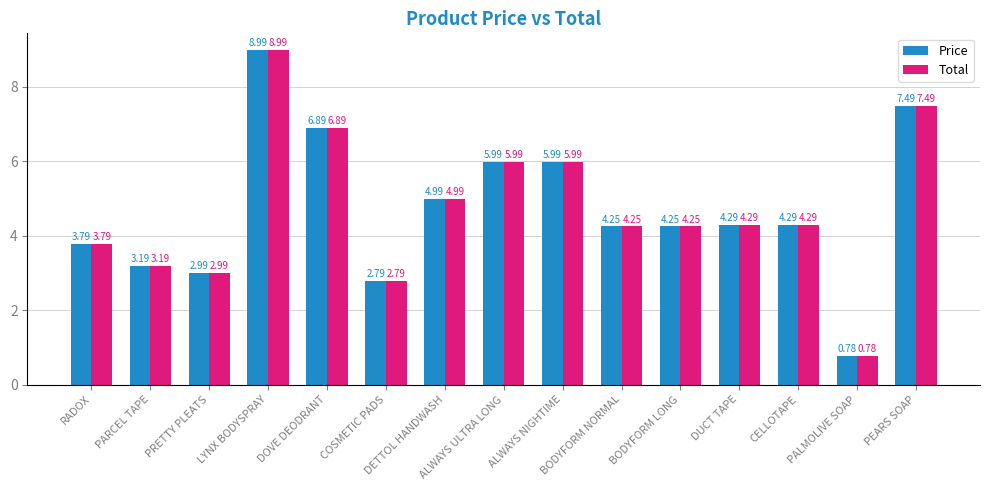

At how many categories does at least one series exceed 6?

3